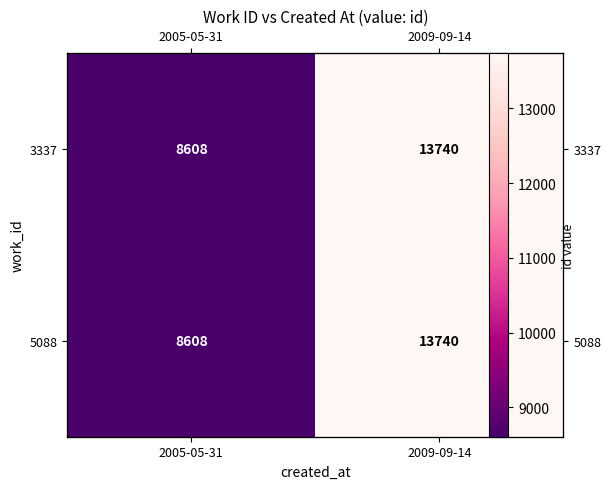

Read the 5088 value at 2009-09-14, to the nearest 50.

13750